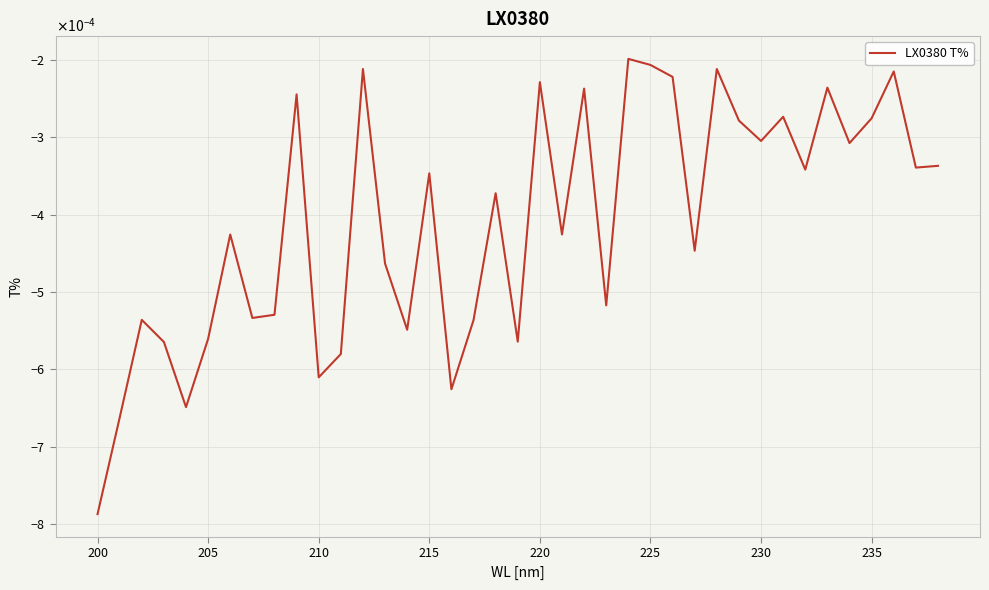

Does the chart have visible grid lines?

Yes